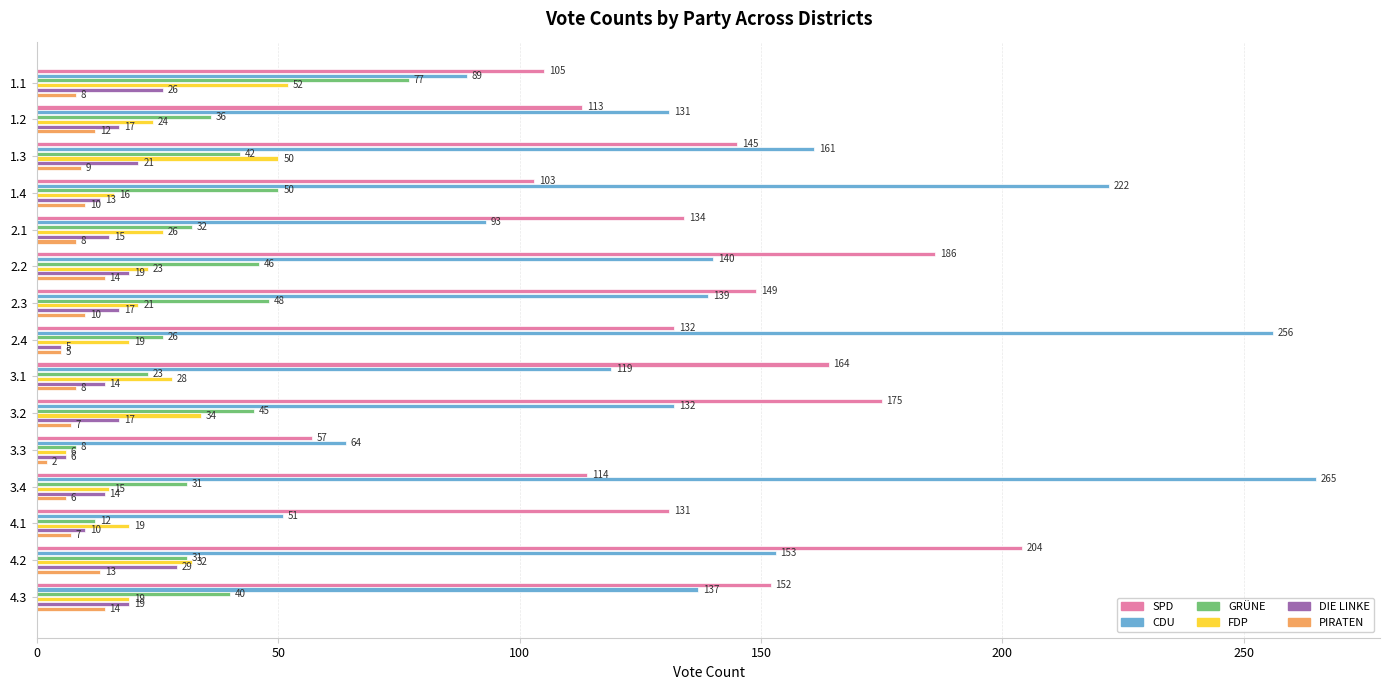

What are all the series names shown in the legend?

SPD, CDU, GRÜNE, FDP, DIE LINKE, PIRATEN